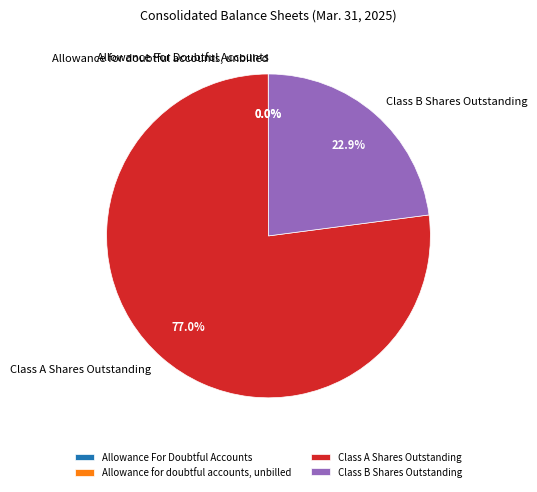

Does Class A Shares Outstanding account for over 50% of the chart?

Yes